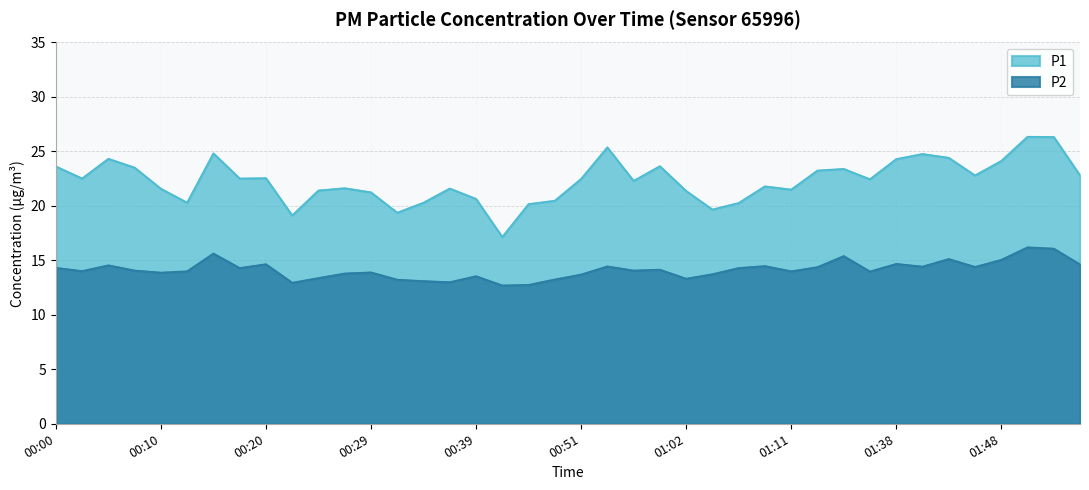

Where does the P2 series first go above 14?

00:00